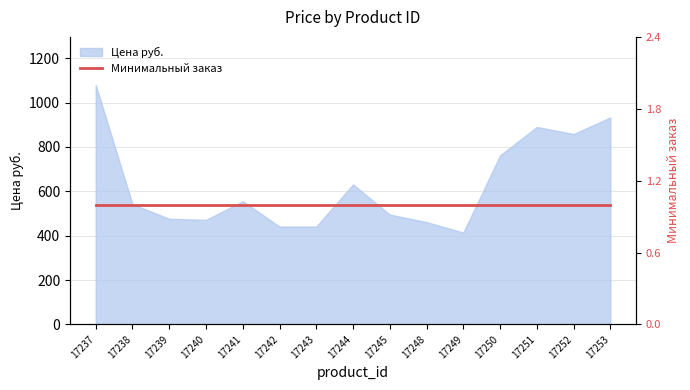

What is the average value?

630